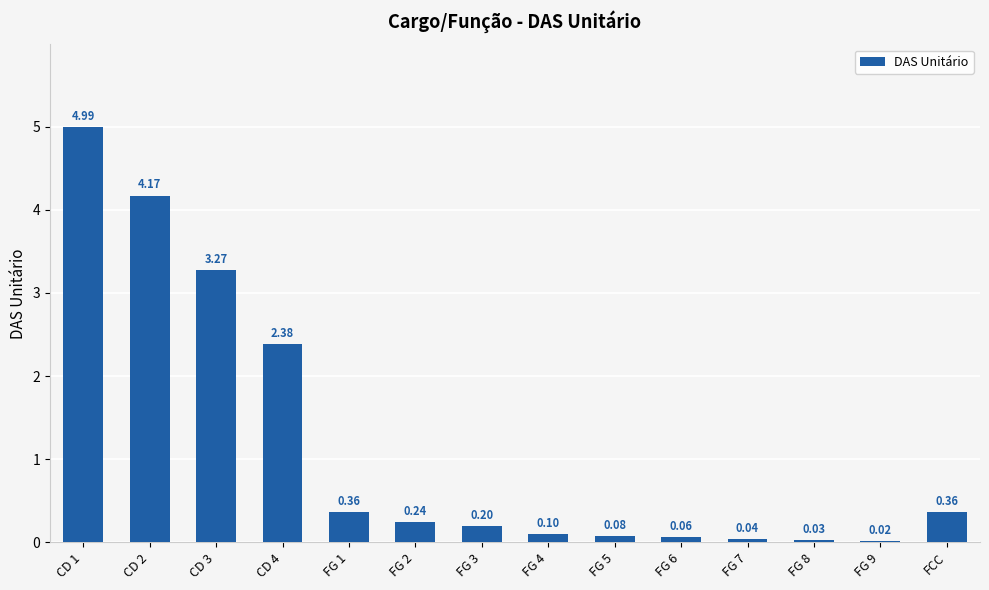

What is the difference between the second highest and second lowest values?

4.1